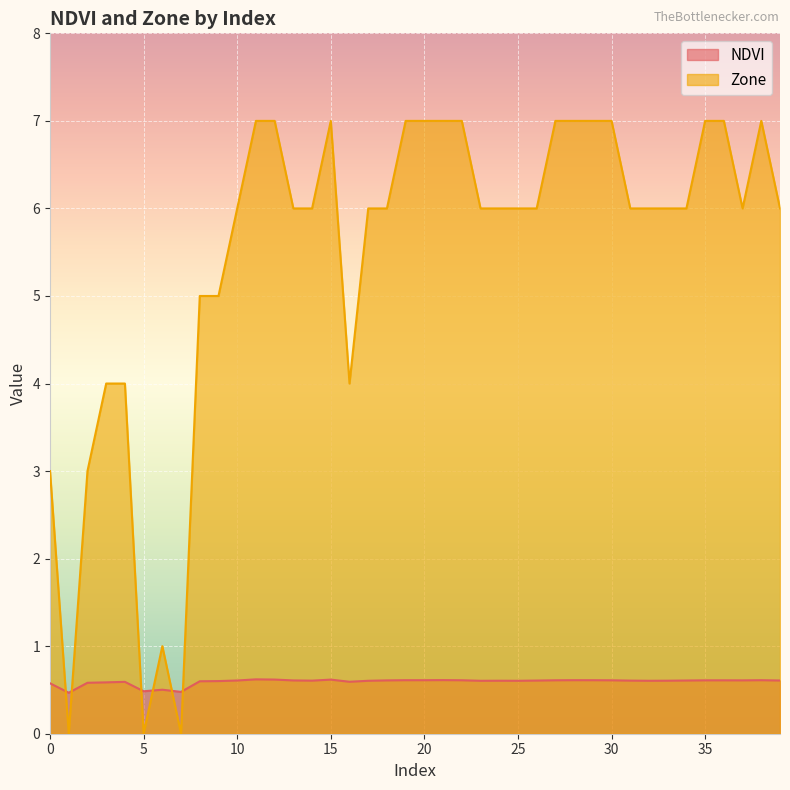

Between which two adjacent categories do NDVI and Zone first intersect?

0 and 1